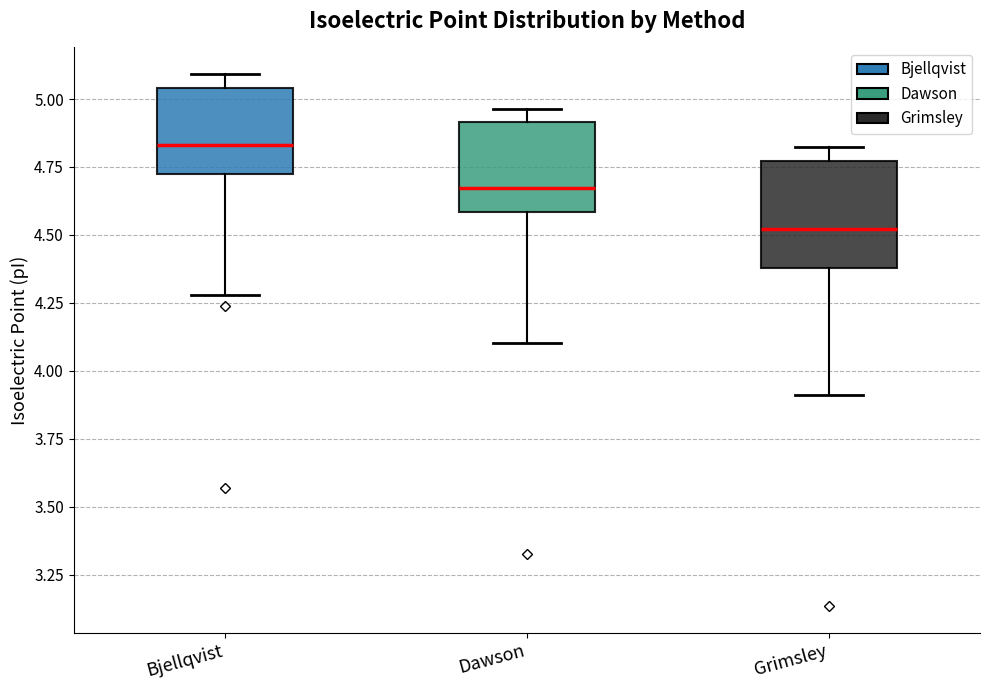

Reading left to right, read every box against the y-axis: the position of its median line, the range the box covers, and the ends of its whiskers. The values are not printed on the chart, so give them approximately, as read against the axis.

Bjellqvist: median 4.85, box 4.70 to 5.05, whiskers 4.30 to 5.10
Dawson: median 4.65, box 4.60 to 4.90, whiskers 4.10 to 4.95
Grimsley: median 4.50, box 4.40 to 4.75, whiskers 3.90 to 4.85